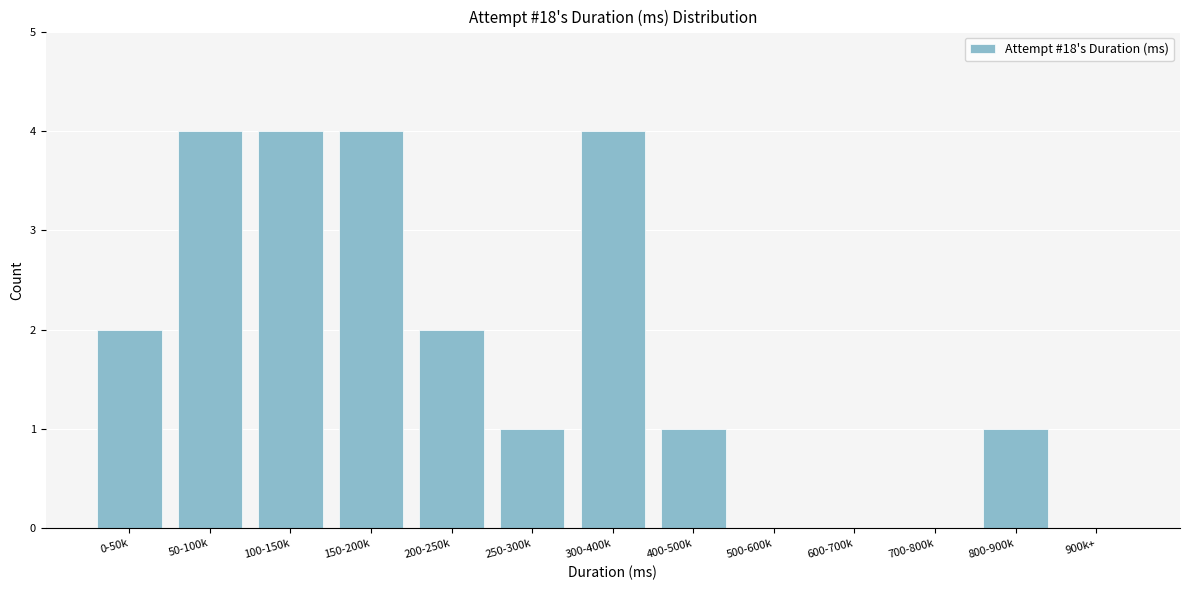

Reading left to right, list all the values displayed in this chart.

0-50k=2	50-100k=4	100-150k=4	150-200k=4	200-250k=2	250-300k=1	300-400k=4	400-500k=1	500-600k=0	600-700k=0	700-800k=0	800-900k=1	900k+=0